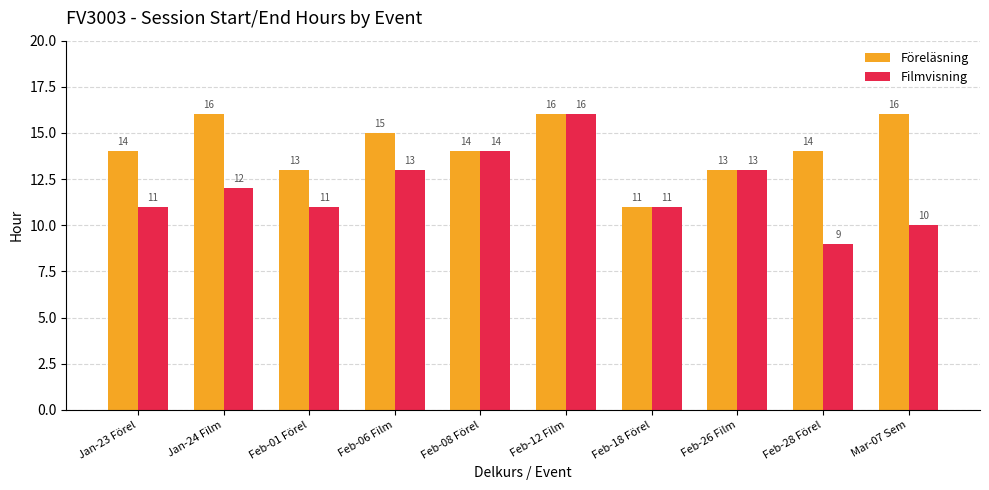

Are the bars grouped side by side (vs. stacked)?

Yes